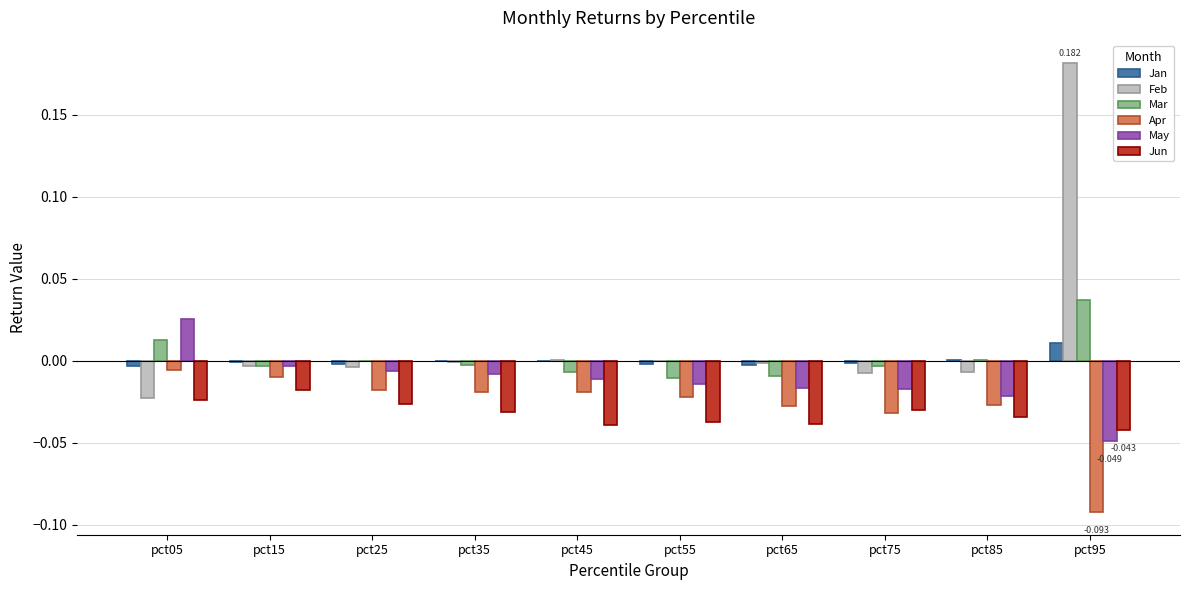

Which series has the largest total across all categories?

Feb